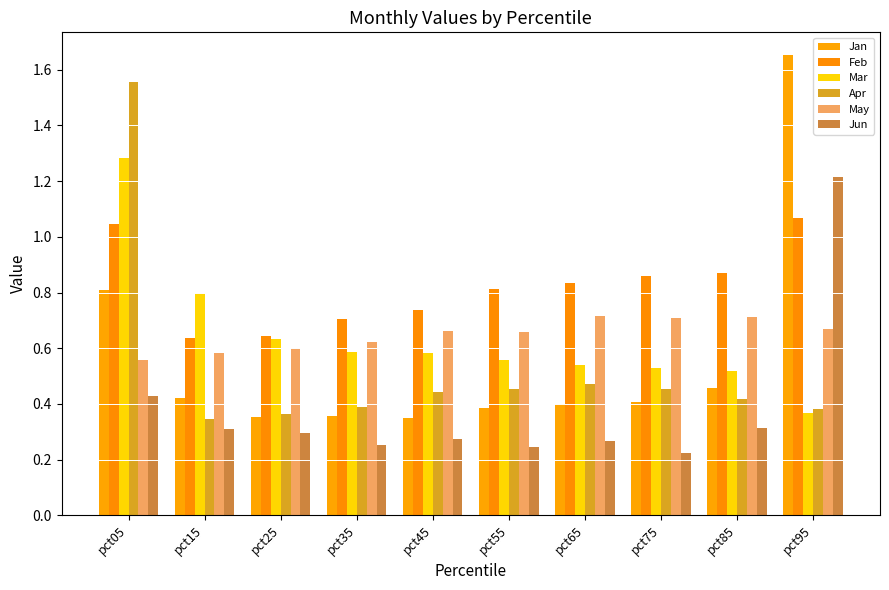

What is the average value of the Apr series?

0.5